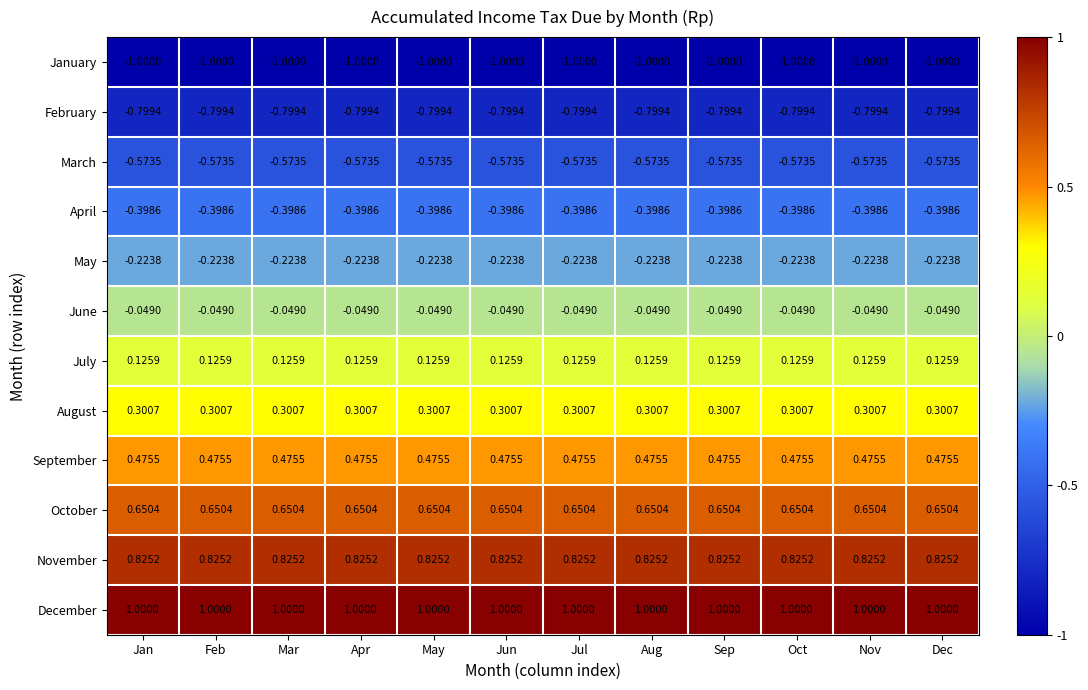

How many distinct data groups are displayed?

12